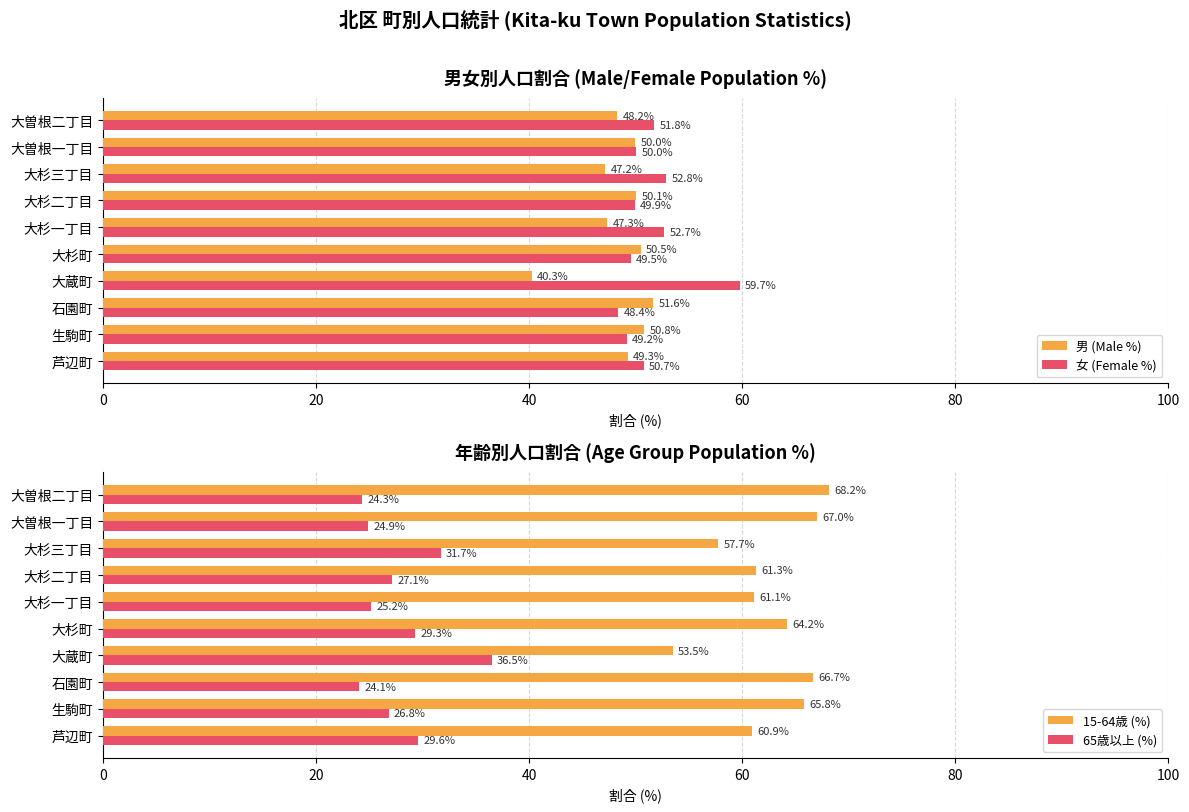

What is the sum of the 15-64歳 (%) values at 大杉一丁目 and 大杉町?

125.2